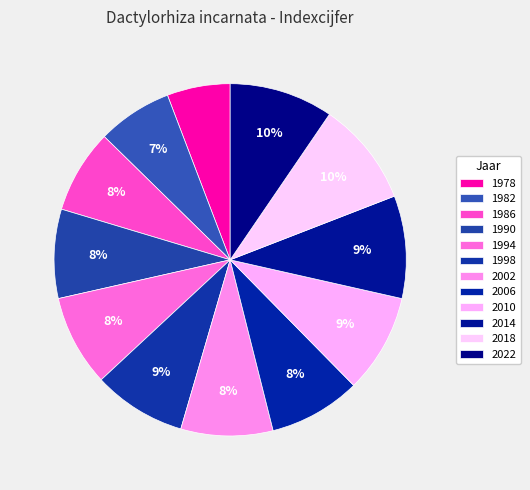

Which slice is the smallest?

1978